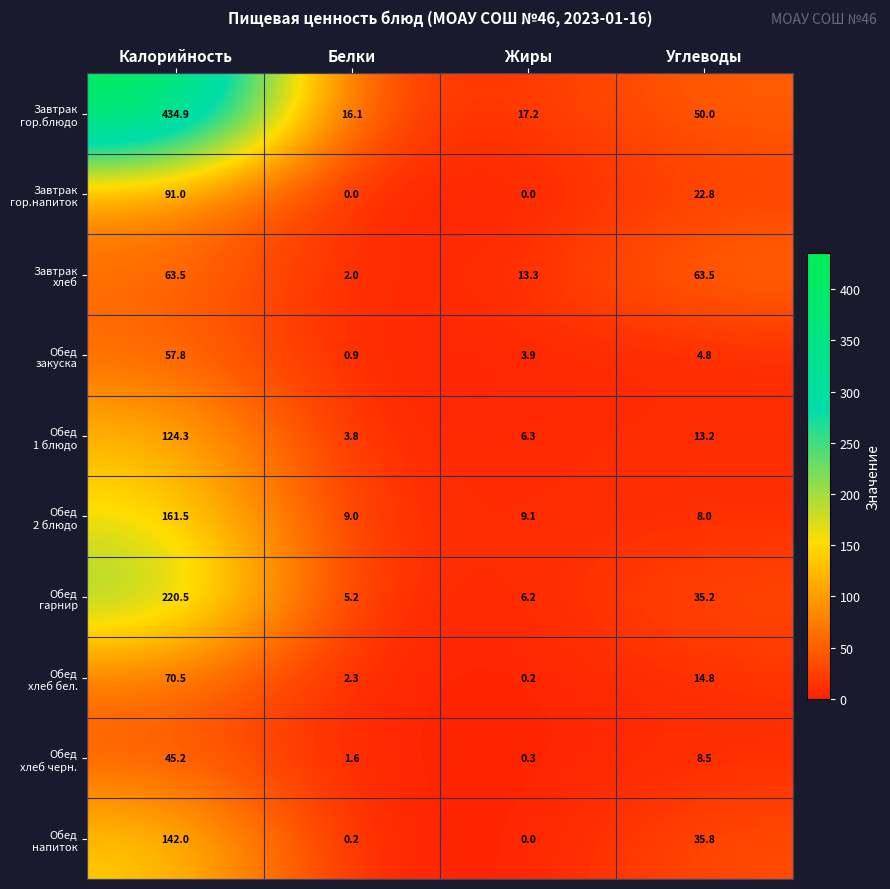

At which category is the sum across all series the highest?

Калорийность